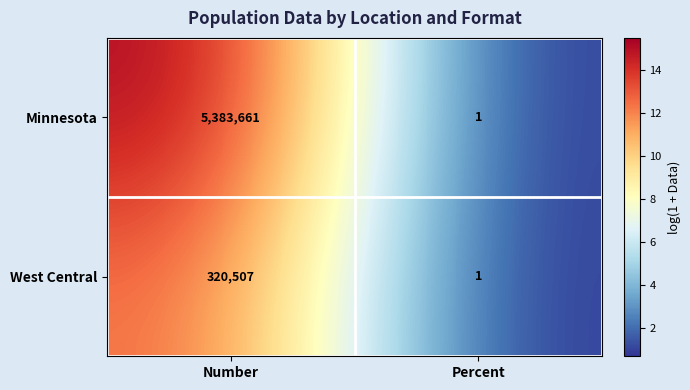

The Minnesota series shows 5383661 at Number. True or false?

True